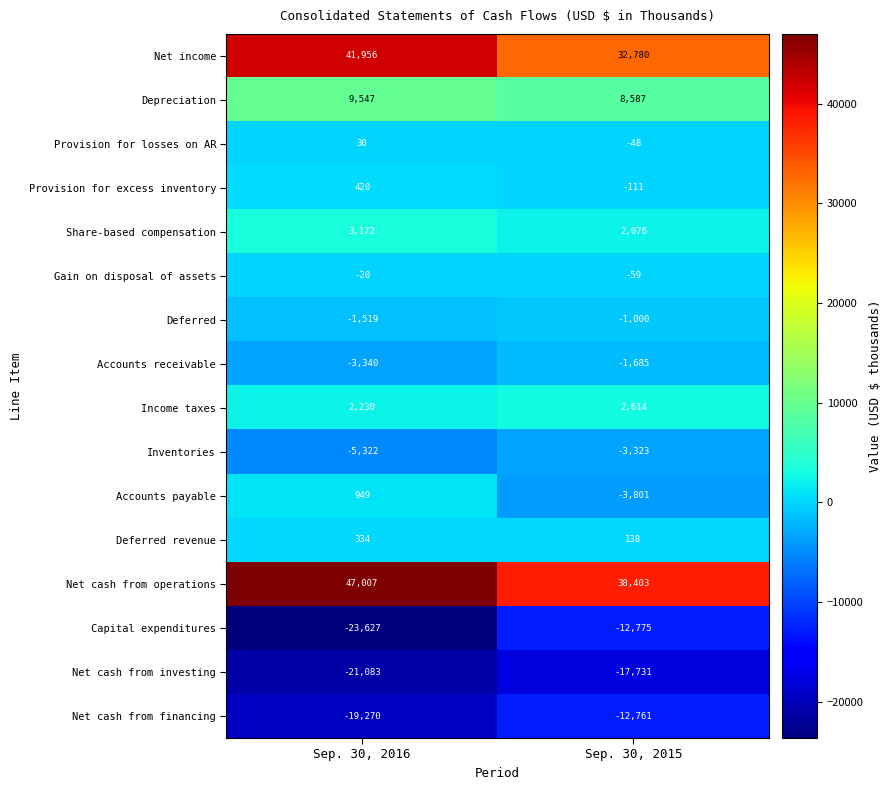

What value does the Depreciation series have at Sep. 30, 2015?

8587